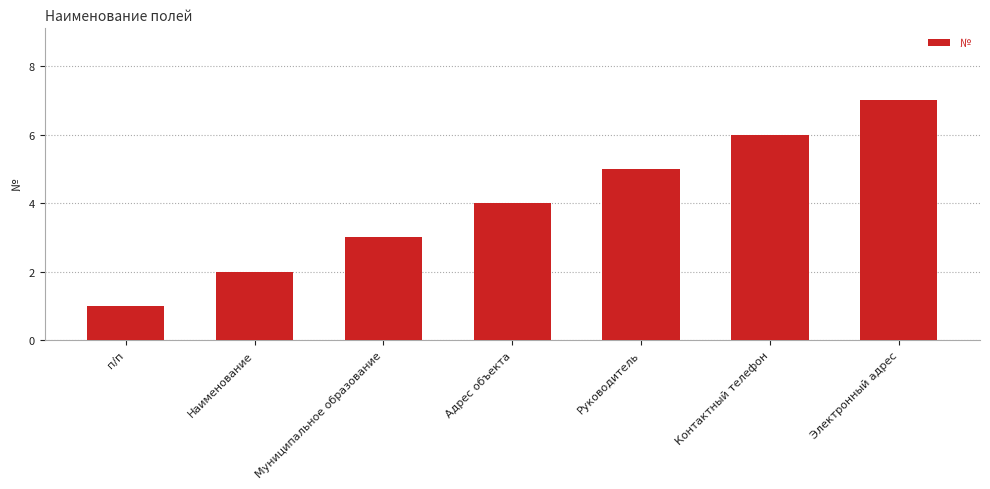

What value does the data have at Руководитель?

5